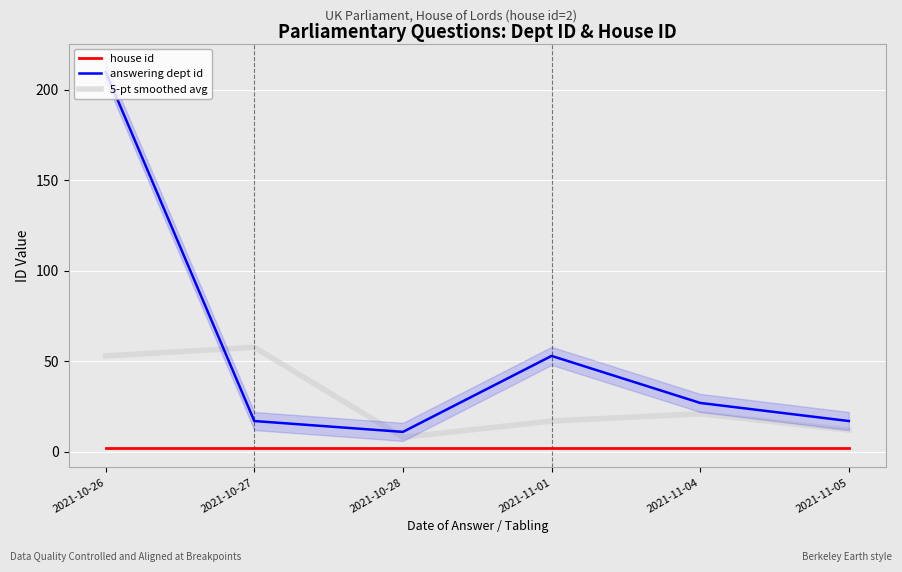

What is the maximum value shown in the chart?

210.0